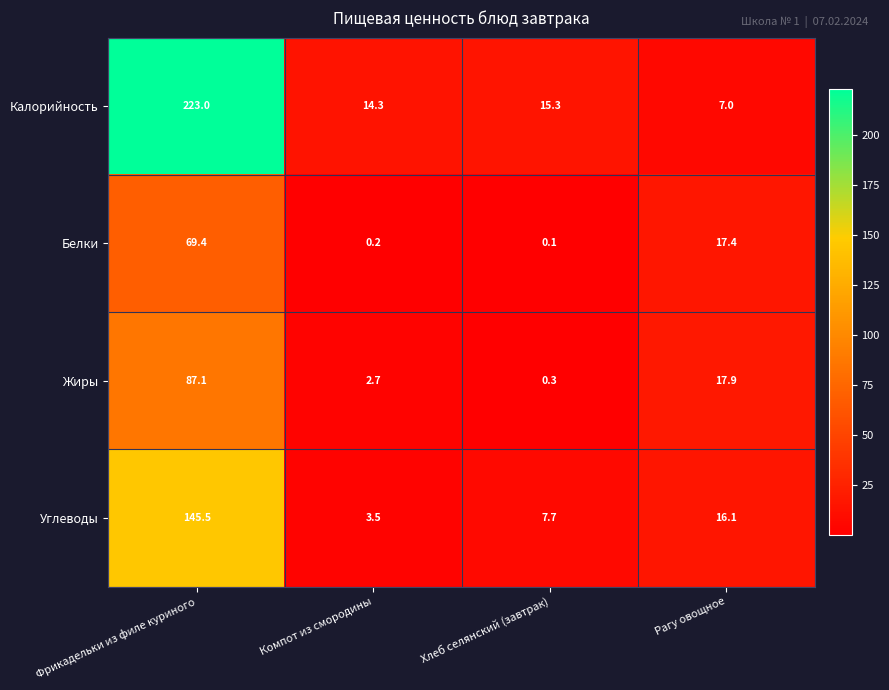

At how many categories does at least one series exceed 8?

4